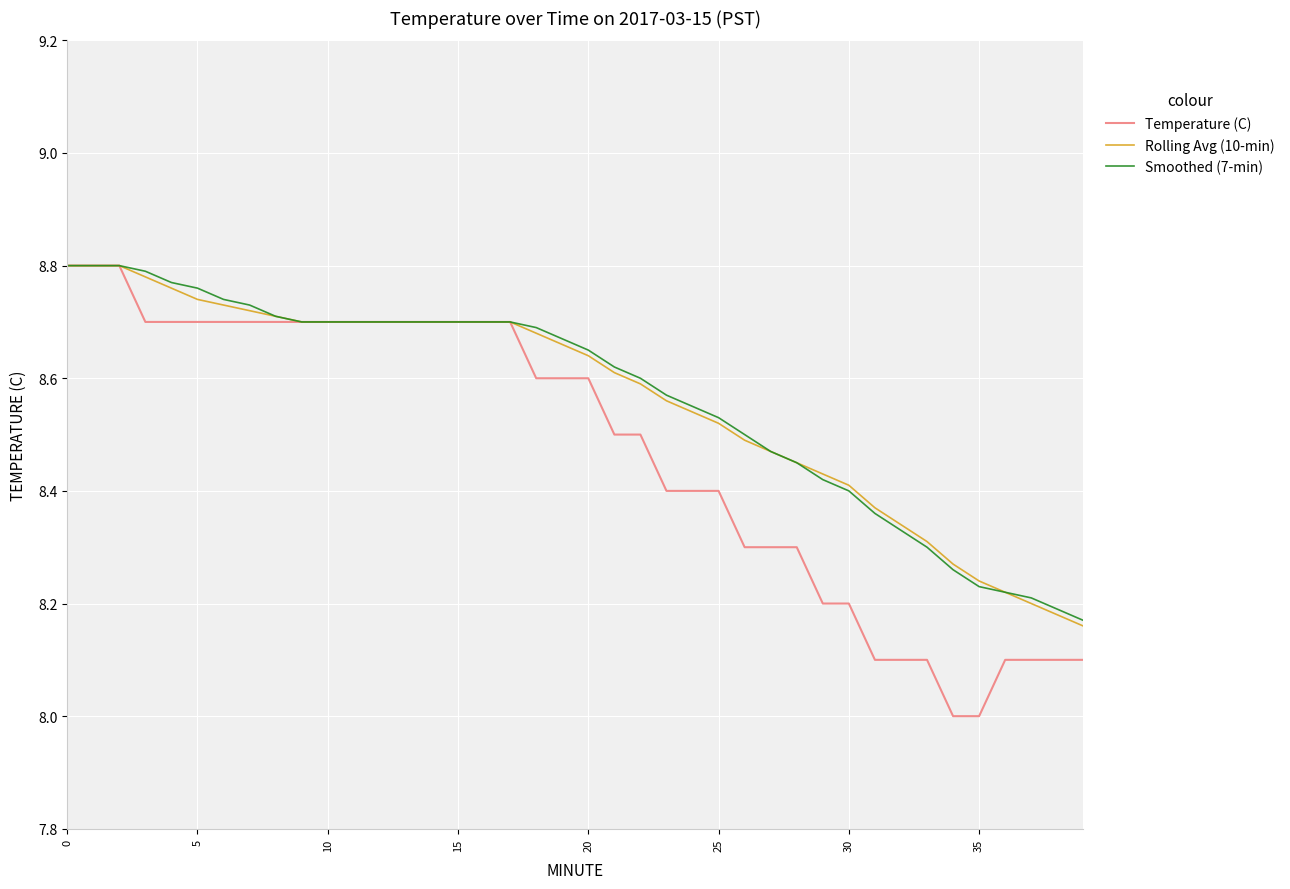

What is the lowest value of the Temperature (C) series?

8.0